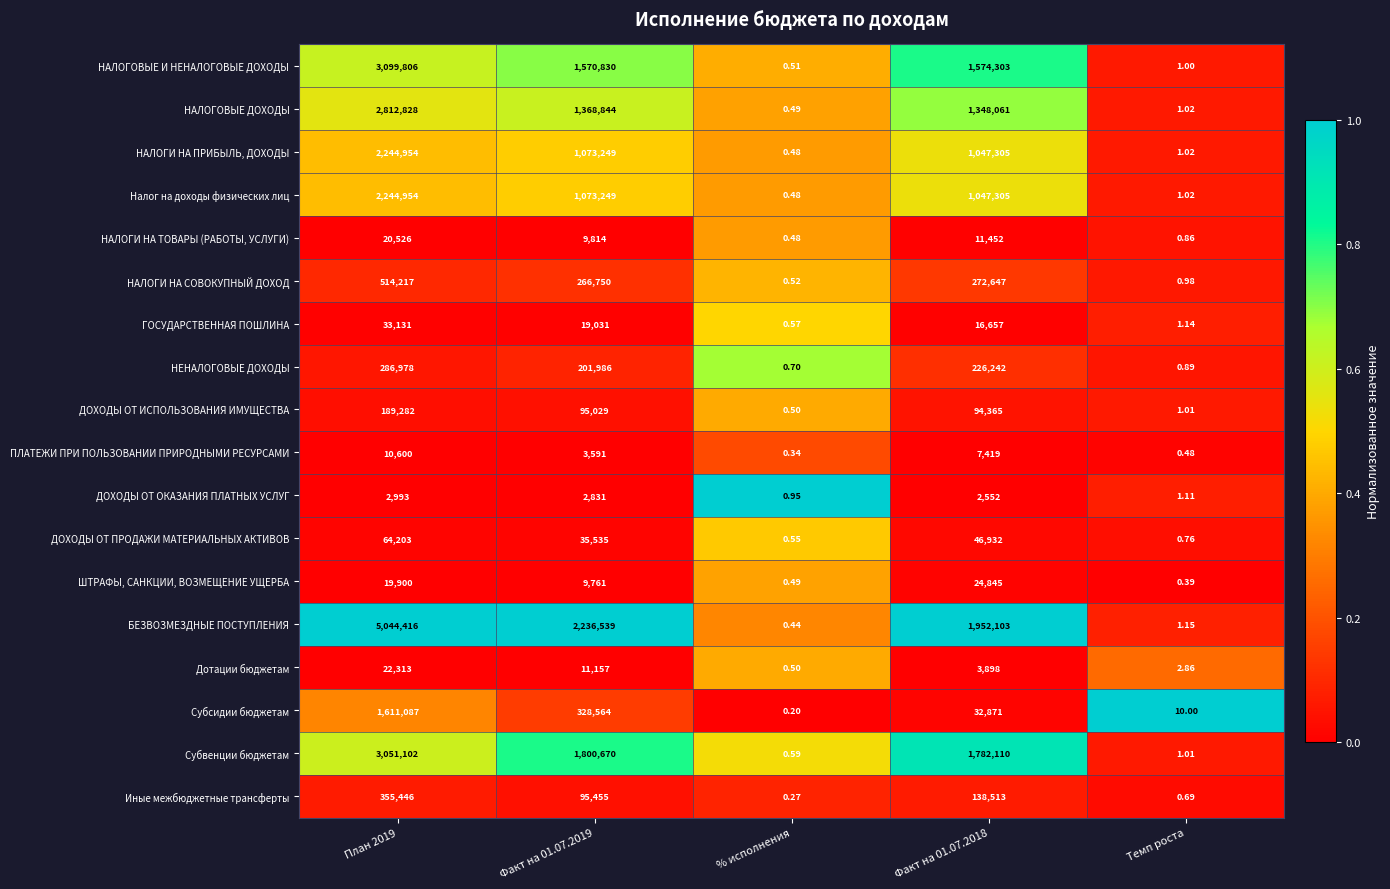

Count the number of categories in the chart.

5